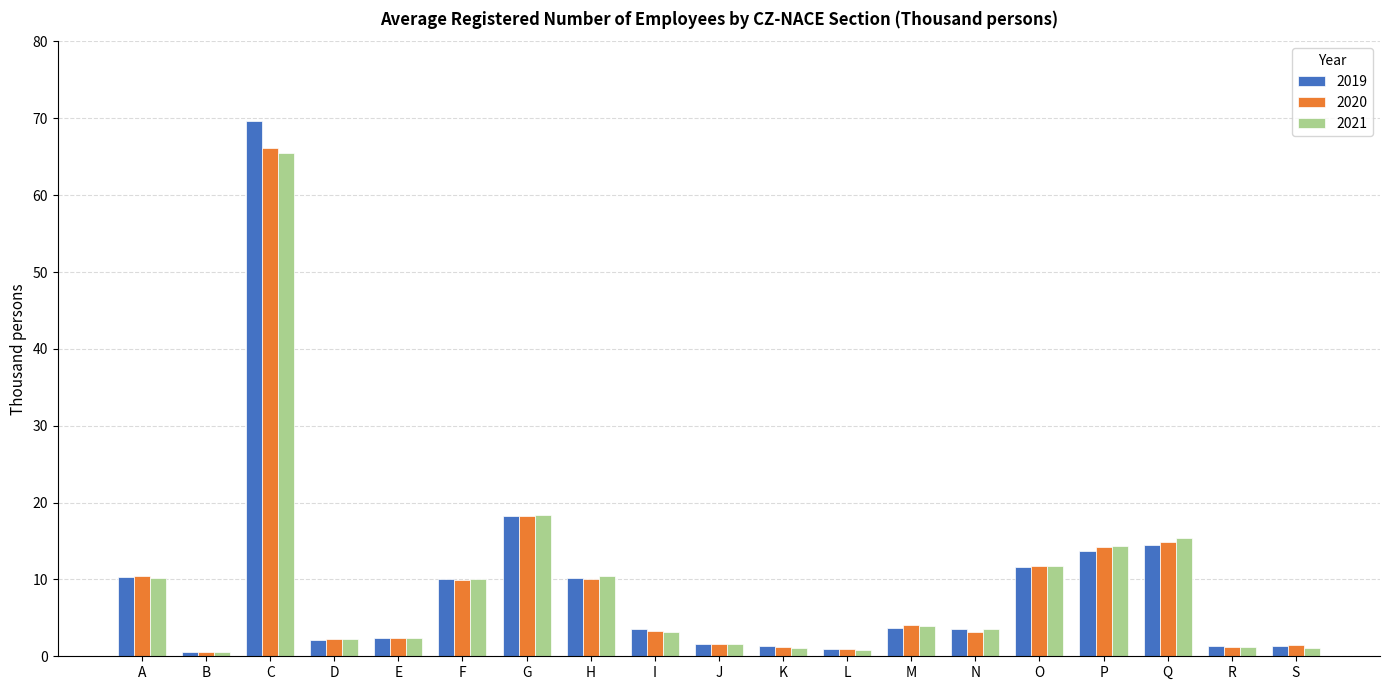

What is the total value across all series at L?

2.6